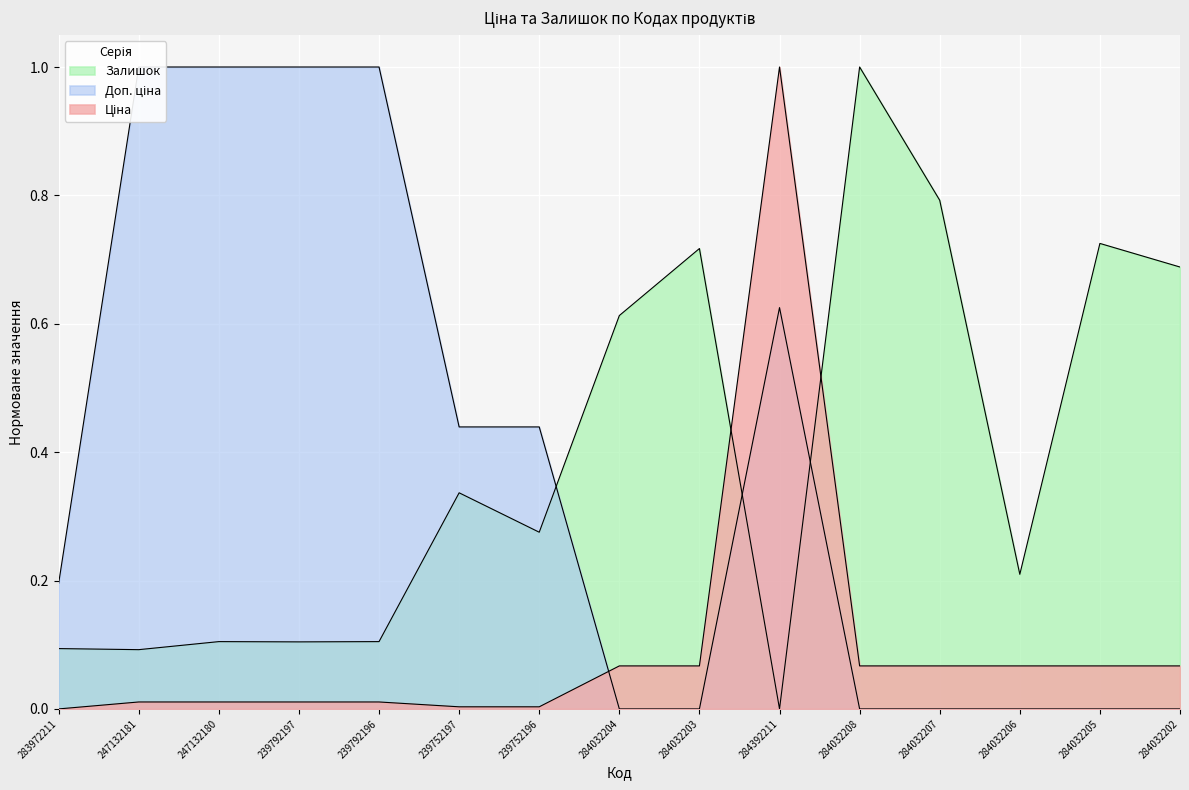

List the series in order of their peak value, lowest first.

Ціна, Доп. ціна, Залишок